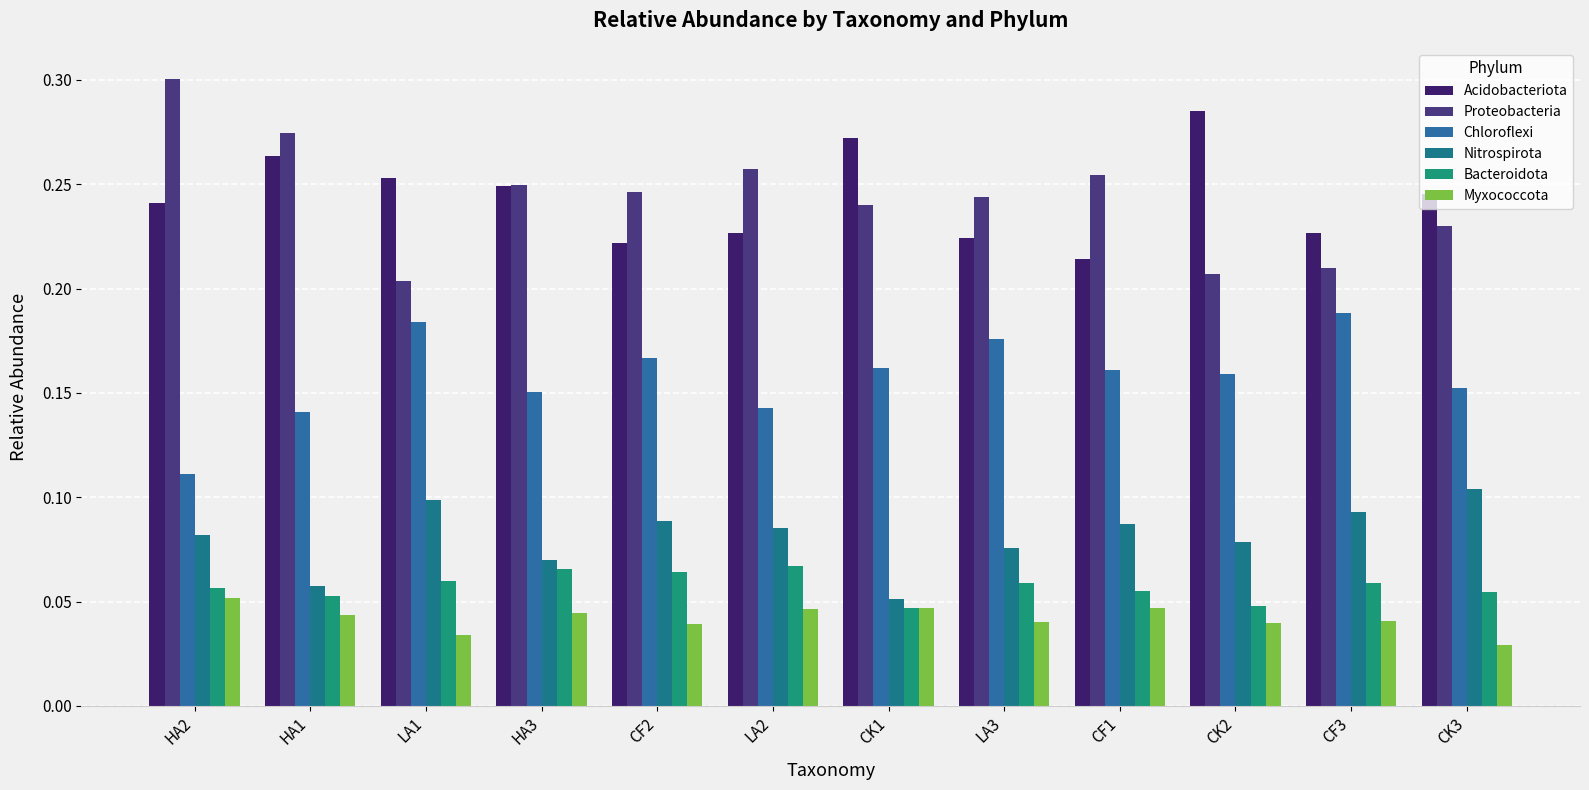

What are all the series names shown in the legend?

Acidobacteriota, Proteobacteria, Chloroflexi, Nitrospirota, Bacteroidota, Myxococcota